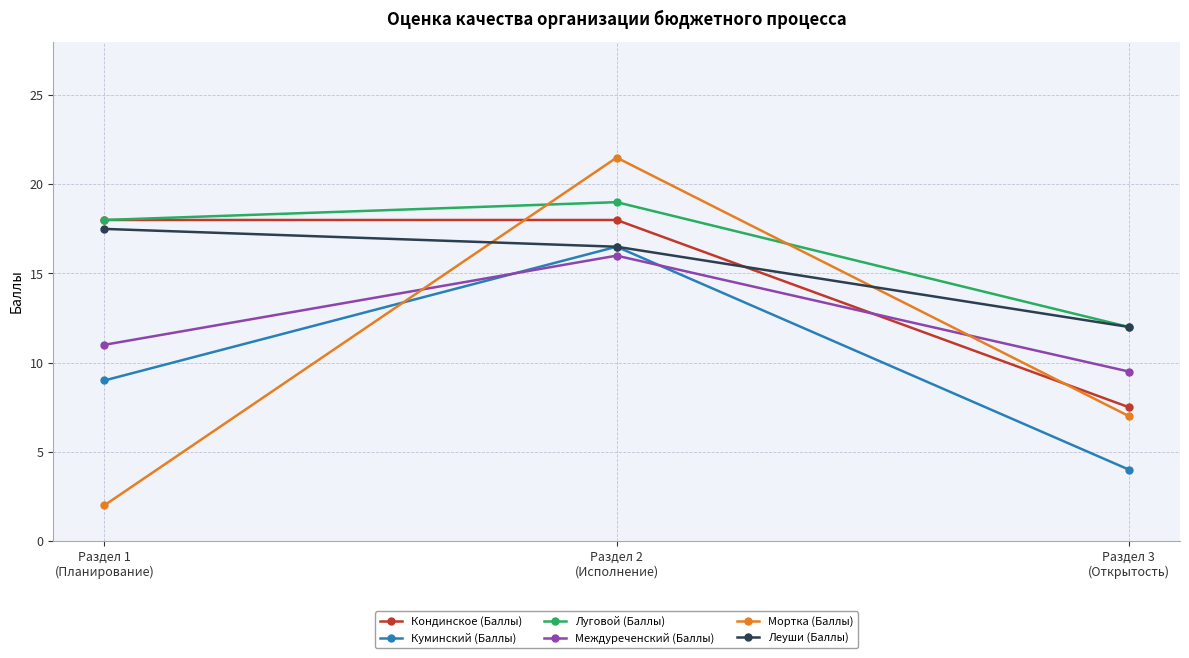

Which category has the highest value in the Луговой (Баллы) series?

Раздел 2
(Исполнение)